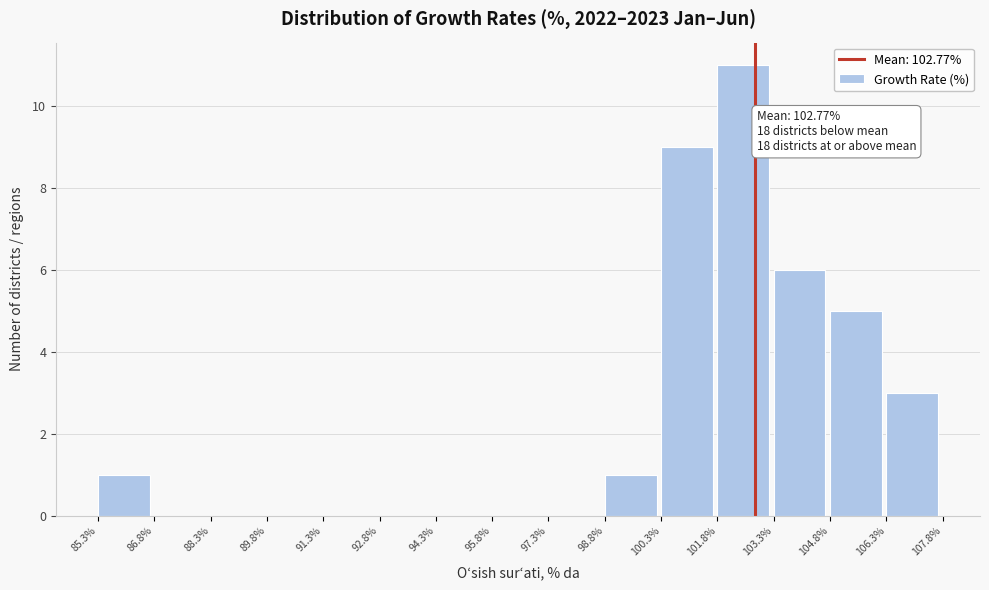

Over which range of the x-axis is the bar tallest?

101.8% to 103.3%